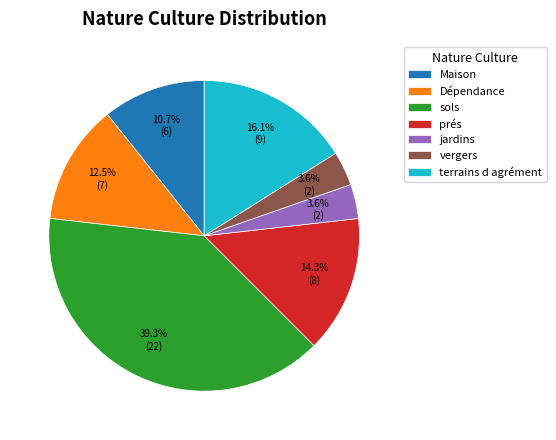

True or false: terrains d agrément accounts for 6% of the total.

False